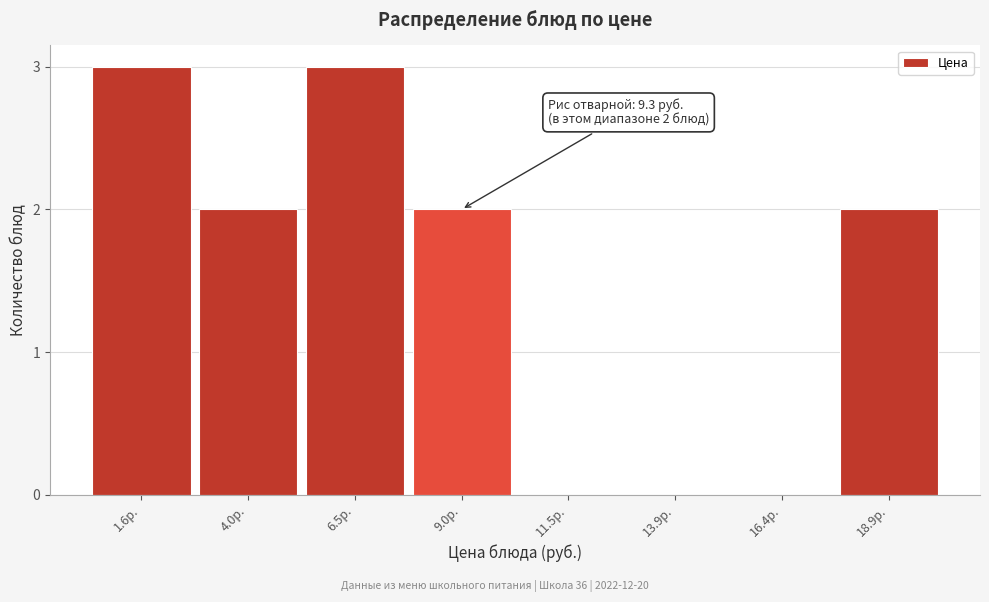

Reading right to left, extract all data points from this chart.

18.9р.=2	16.4р.=0	13.9р.=0	11.5р.=0	9.0р.=2	6.5р.=3	4.0р.=2	1.6р.=3